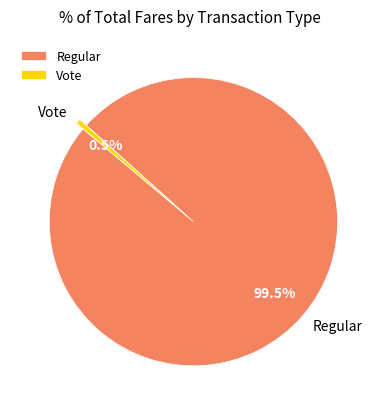

Which has a higher value, Vote or Regular?

Regular